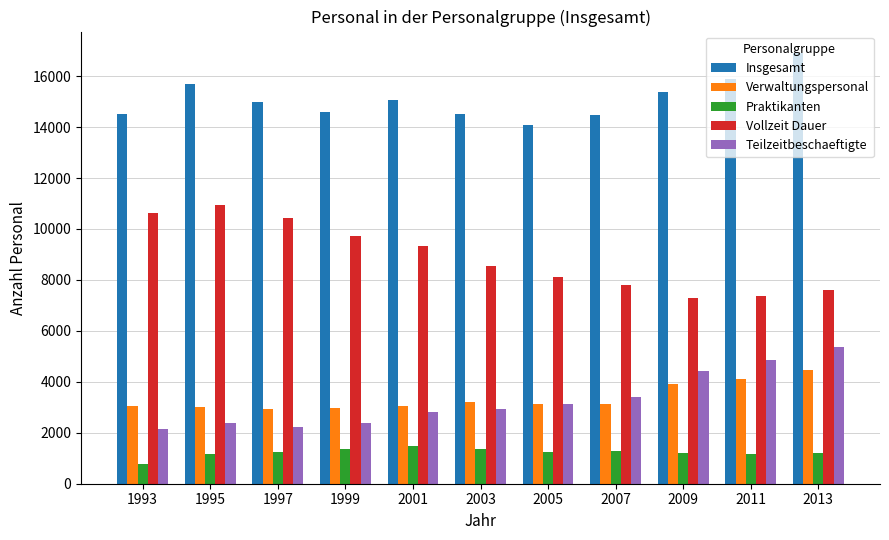

Are the bars grouped side by side (vs. stacked)?

Yes